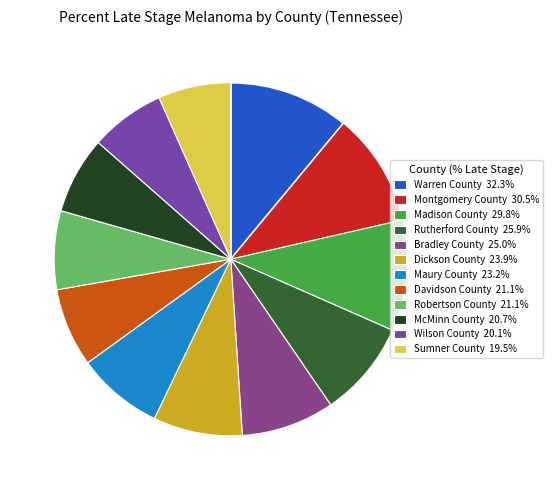

To the nearest percent, what is the difference between the Madison County and Sumner County slice percentages?

4%